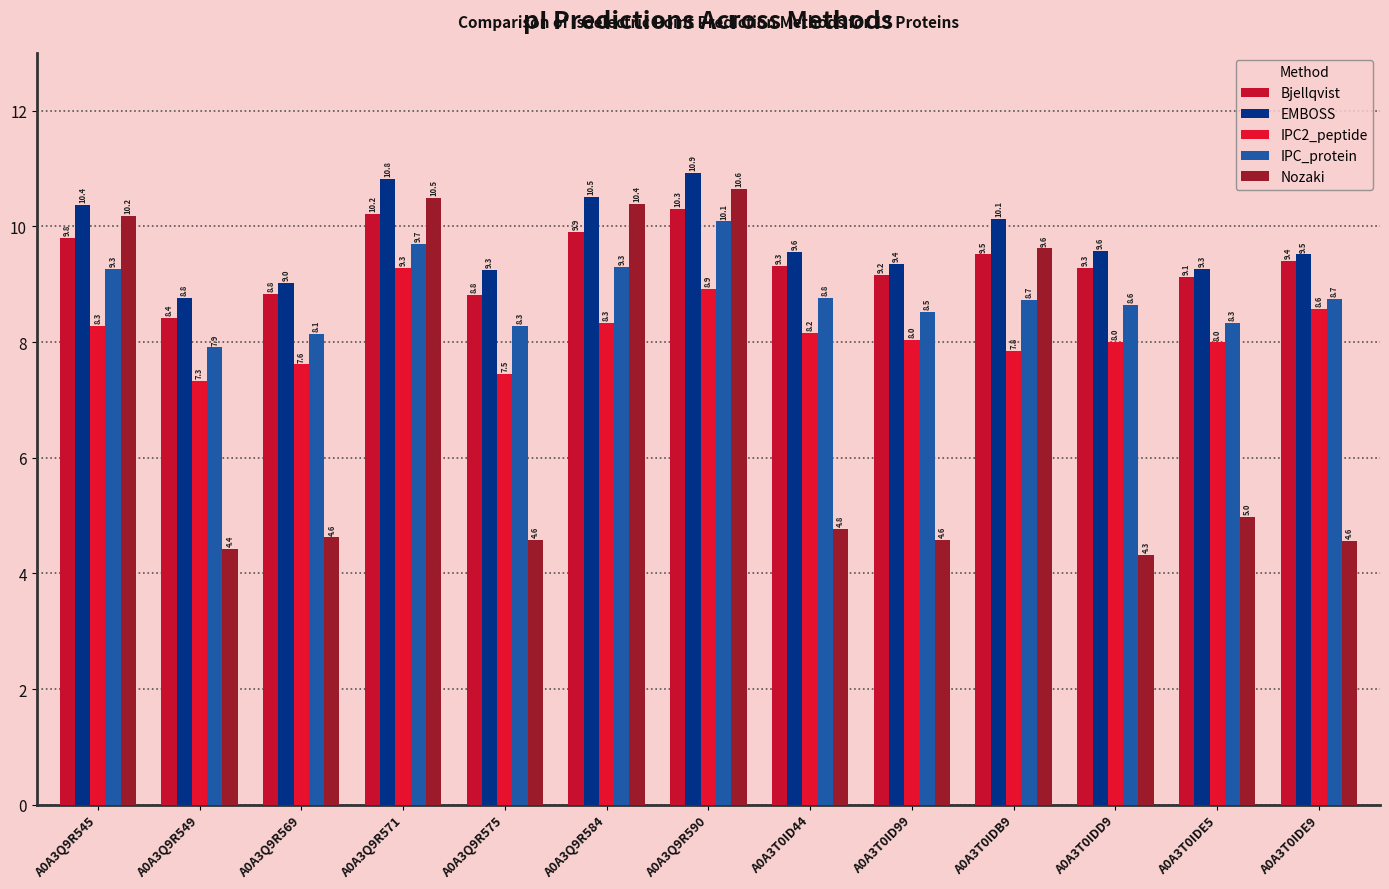

What is the average value of the EMBOSS series?

9.8